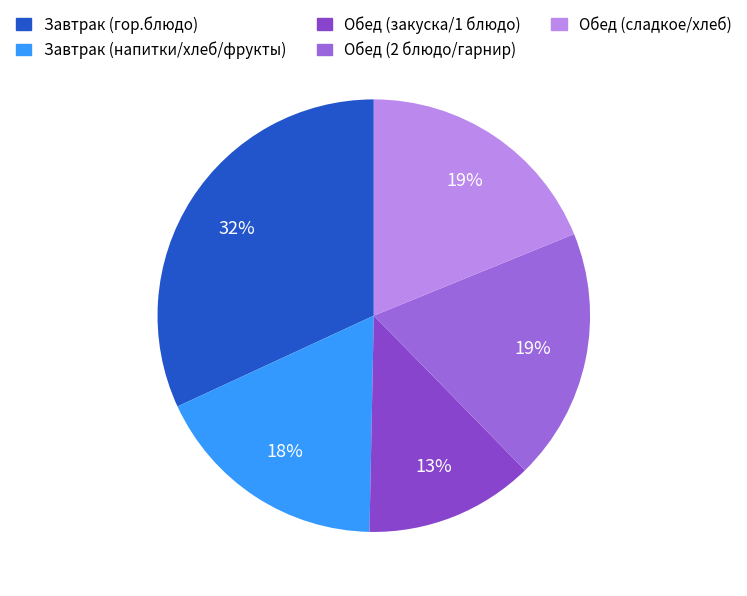

Count the number of slices in the pie.

5